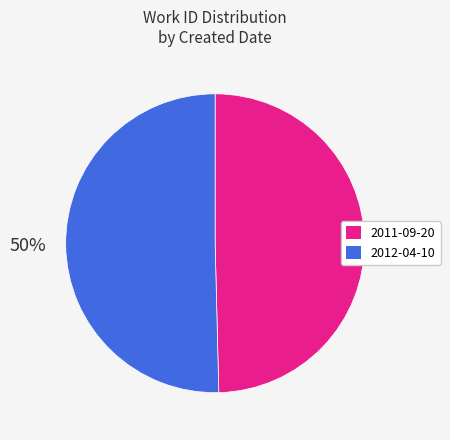

To the nearest percent, what portion does 2012-04-10 represent?

50%